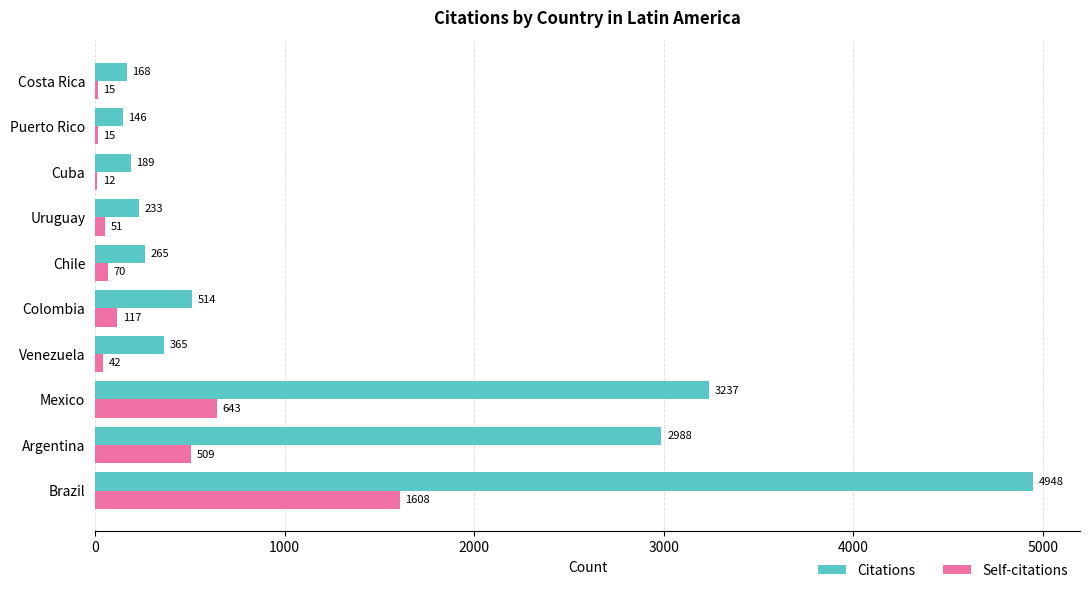

What is the sum of the Citations values at Uruguay and Mexico?

3470